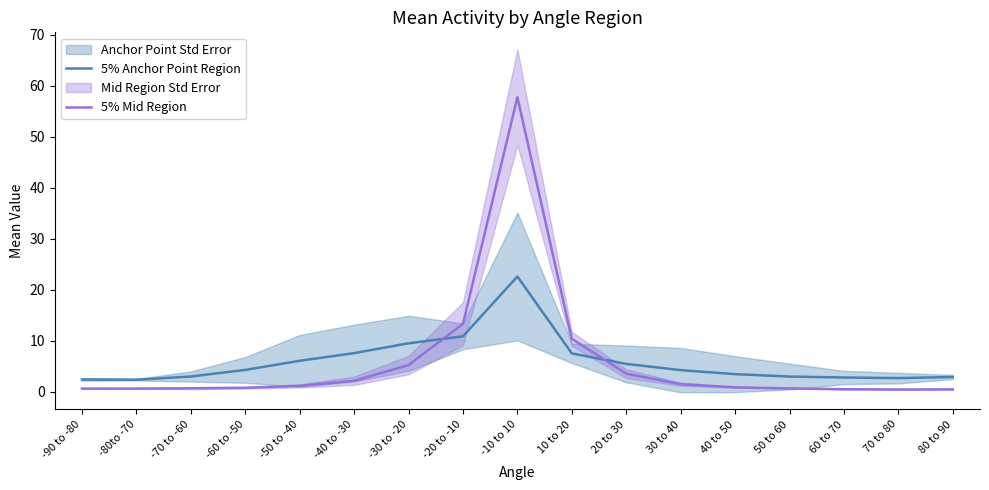

What is the sum of all 5% Anchor Point Region values?

100.0